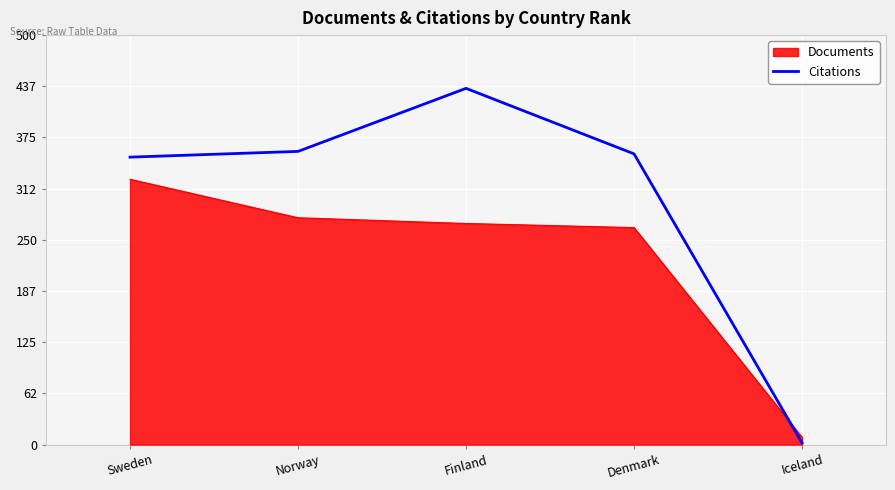

What is the greatest value displayed?

435